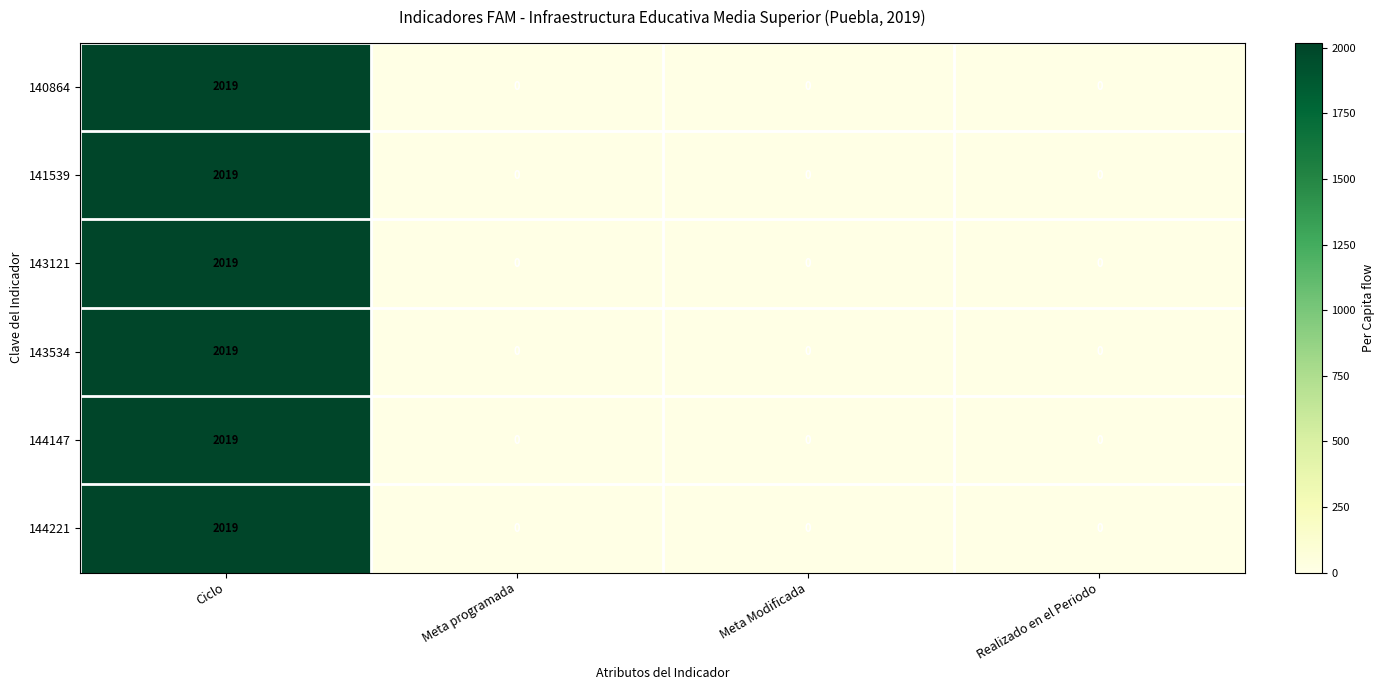

At which label does 141539 reach its peak?

Ciclo